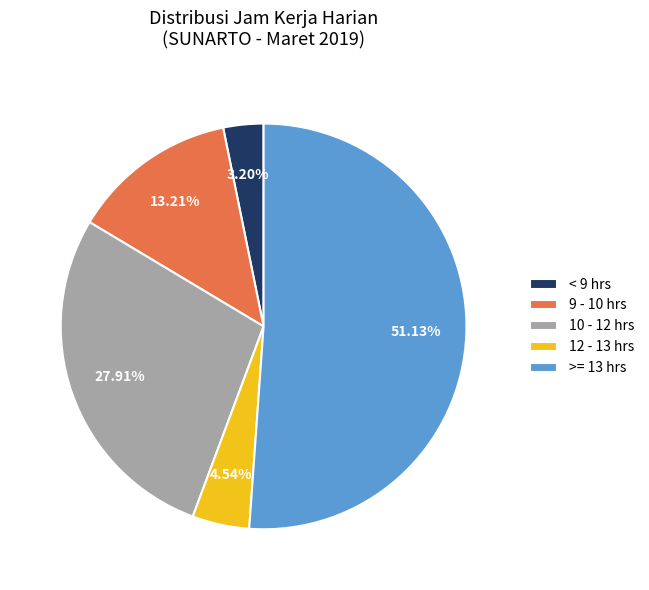

Rank the categories by value from highest to lowest.

>= 13 hrs, 10 - 12 hrs, 9 - 10 hrs, 12 - 13 hrs, < 9 hrs